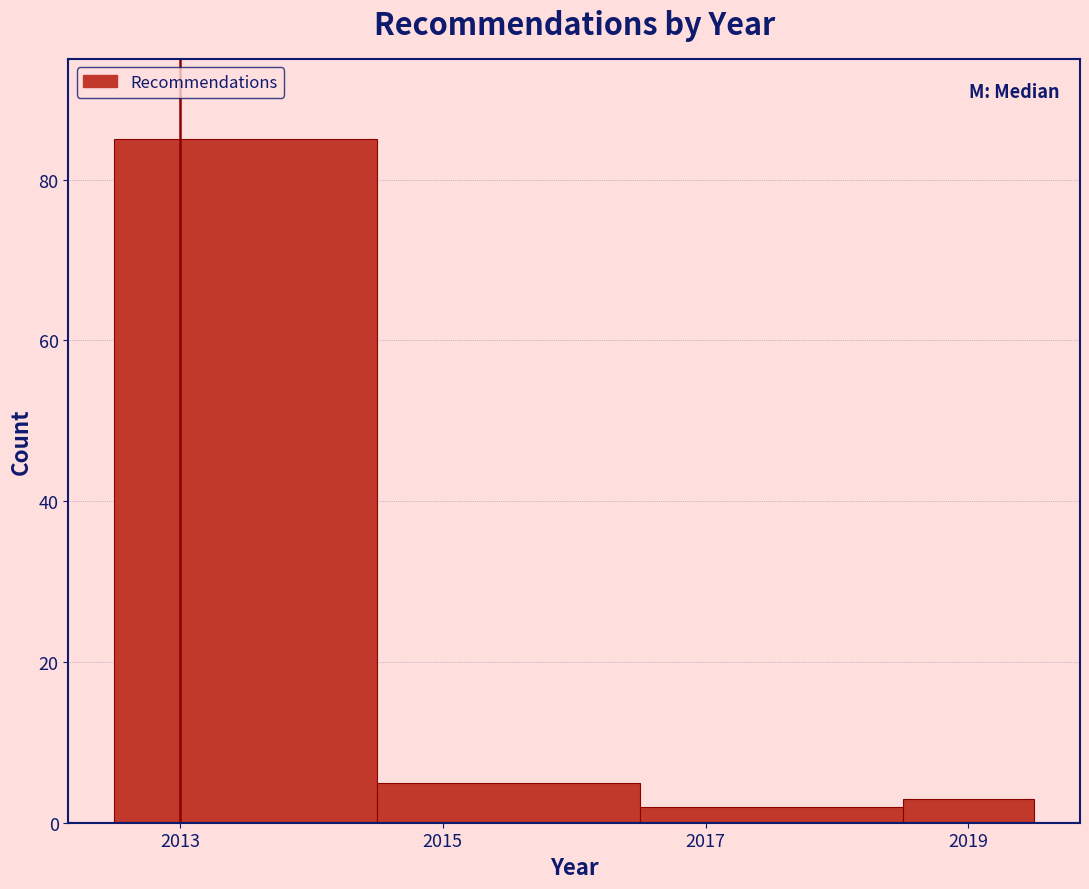

Reading left to right, list every bar in this chart as the range it spans on the x-axis followed by its height. Neither the bar edges nor the heights are printed on the chart, so give them approximately, as read against the axes.

2012.5 to 2014.5: 86
2014.5 to 2016.5: 6
2016.5 to 2018.5: 2
2018.5 to 2019.5: 4